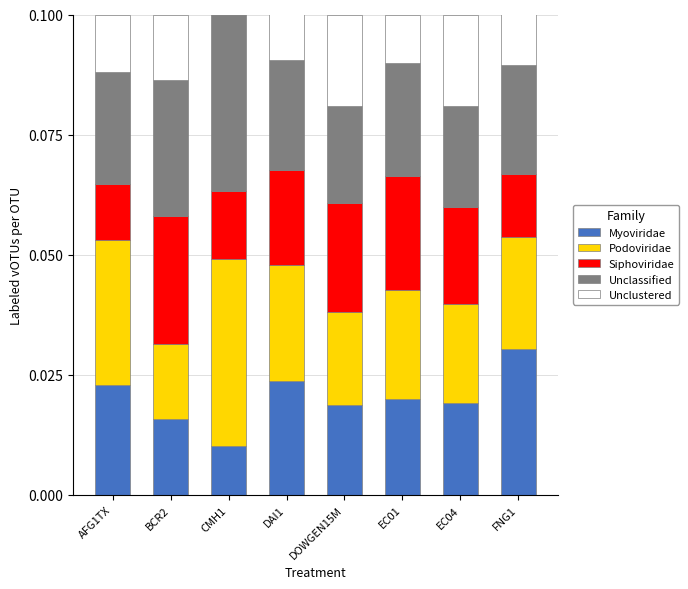

What are all the series names shown in the legend?

Myoviridae, Podoviridae, Siphoviridae, Unclassified, Unclustered